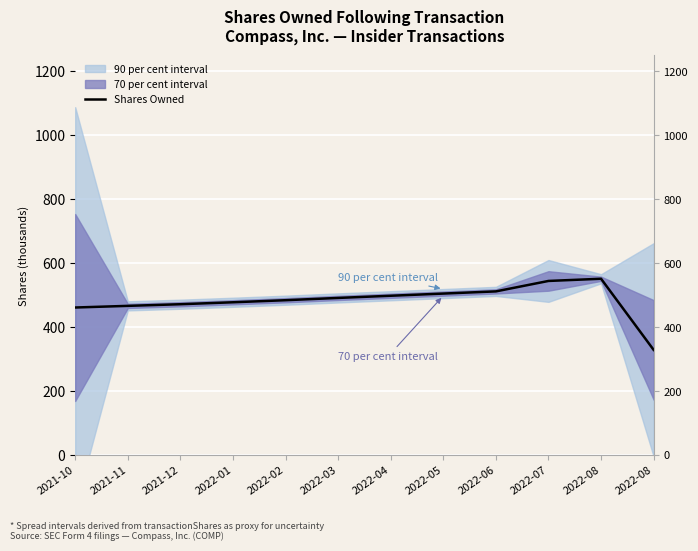

What is the sum of the values at 2022-06 and 2022-08?

1062.6